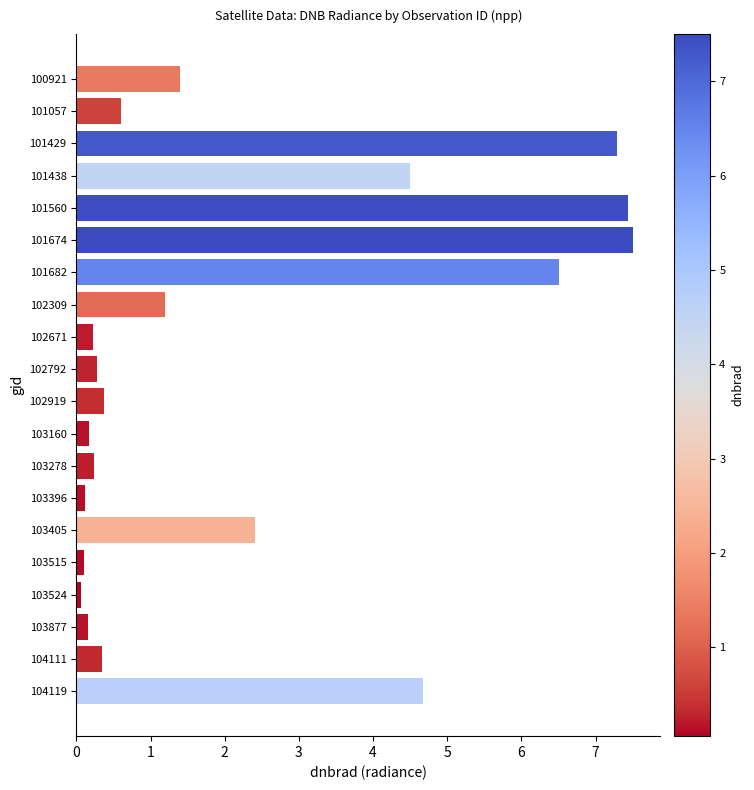

The value at 100921 is 0.7. True or false?

False